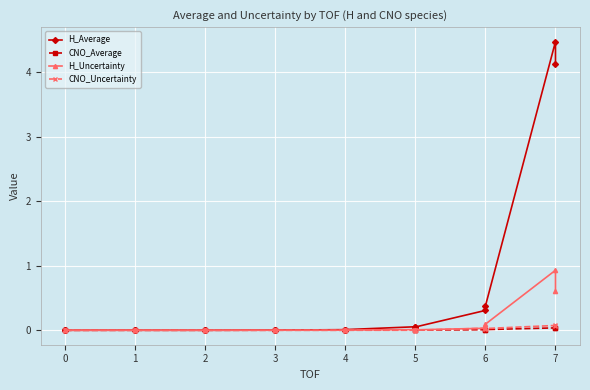

What are all the series names shown in the legend?

H_Average, CNO_Average, H_Uncertainty, CNO_Uncertainty